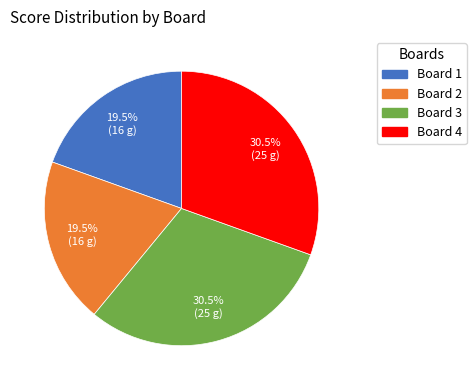

Count the number of slices in the pie.

4